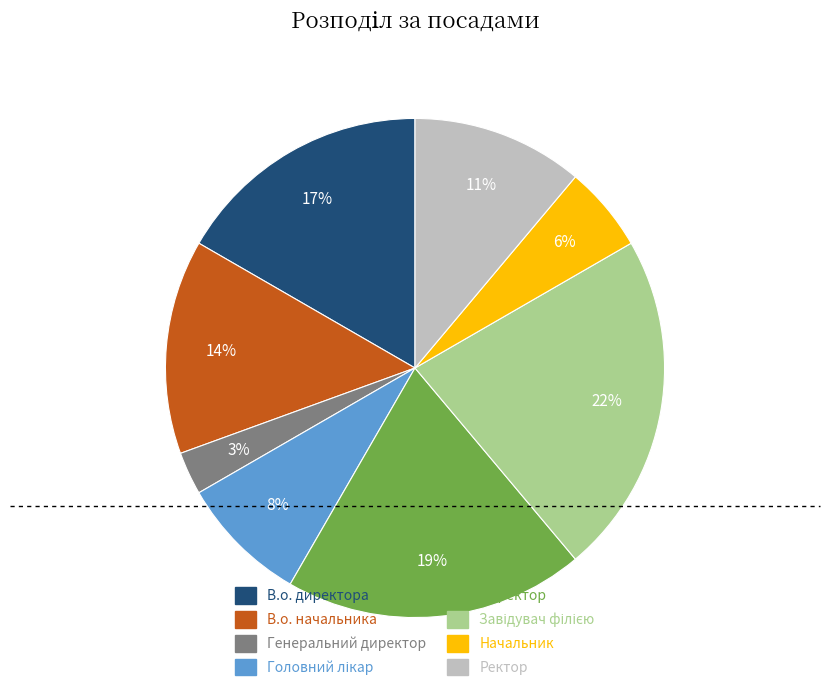

Combined, do Начальник and Генеральний директор account for over 50%?

No